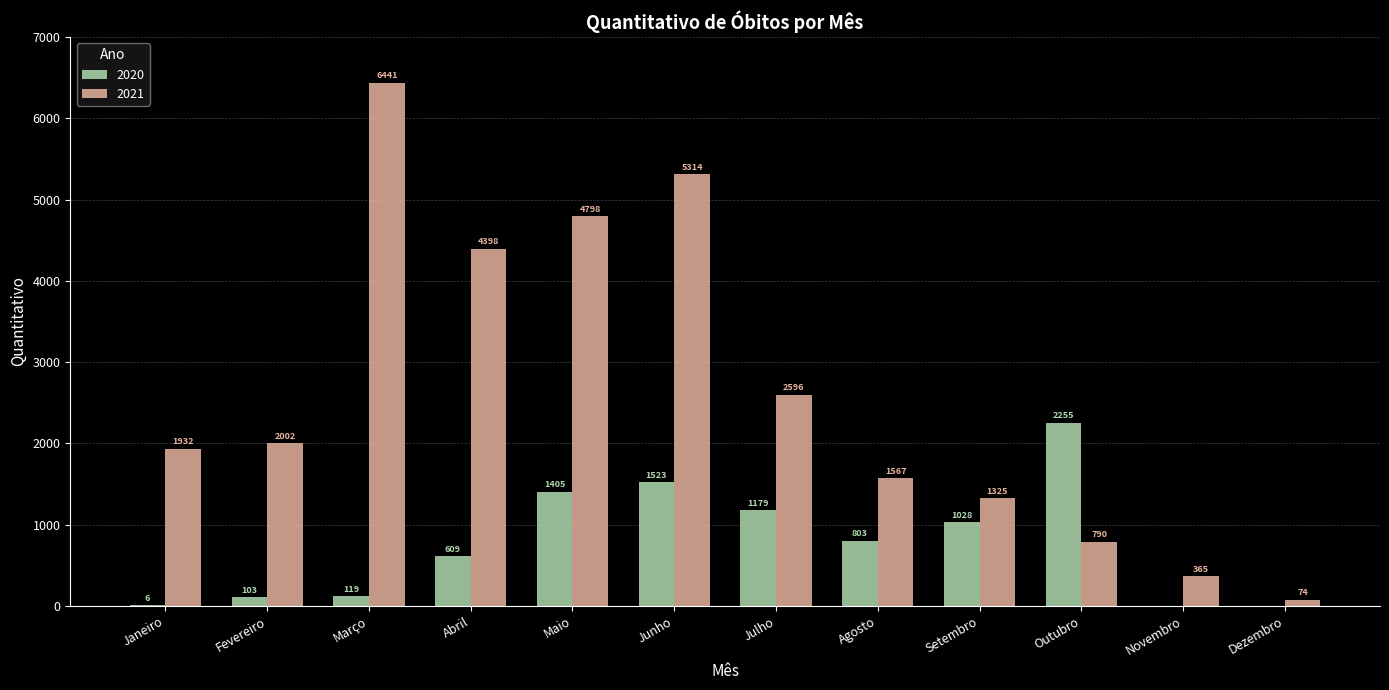

What is the greatest value displayed?

6441